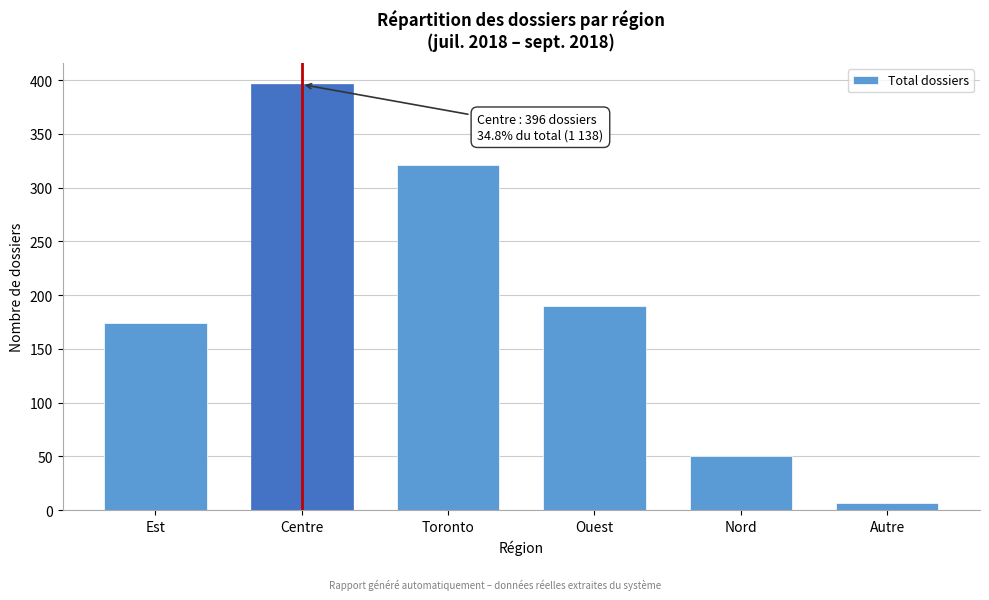

Reading left to right, extract all data points from this chart.

174	396	321	190	50	7